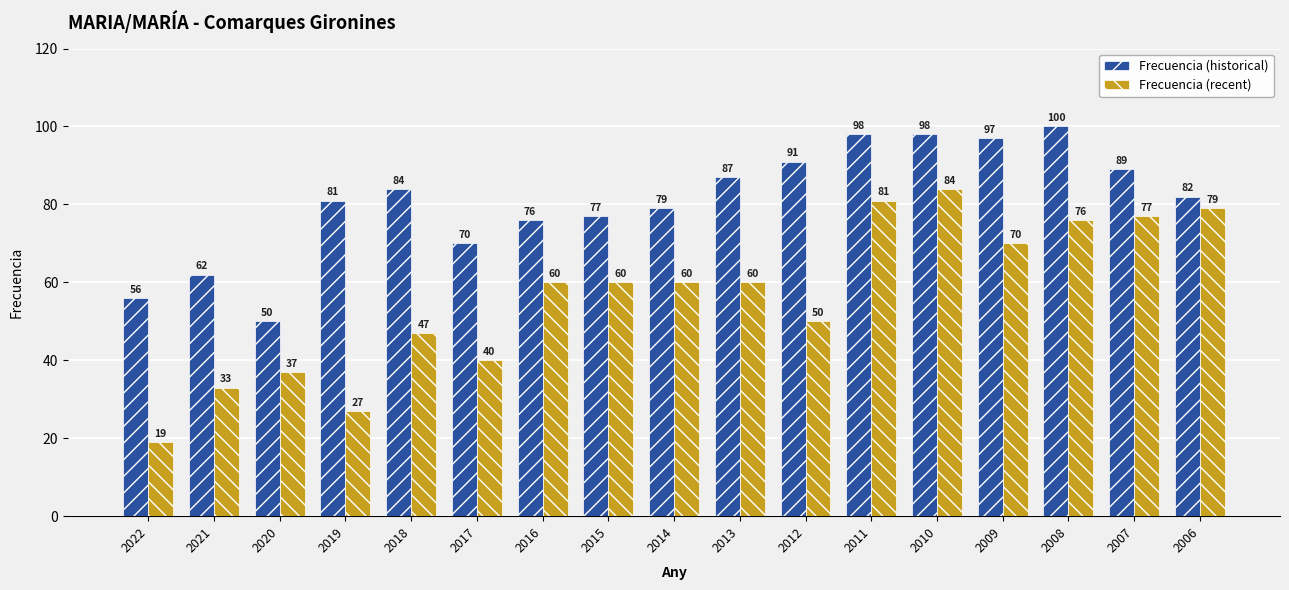

What is the value of the Frecuencia (historical) bar at the 12th from the left?

98